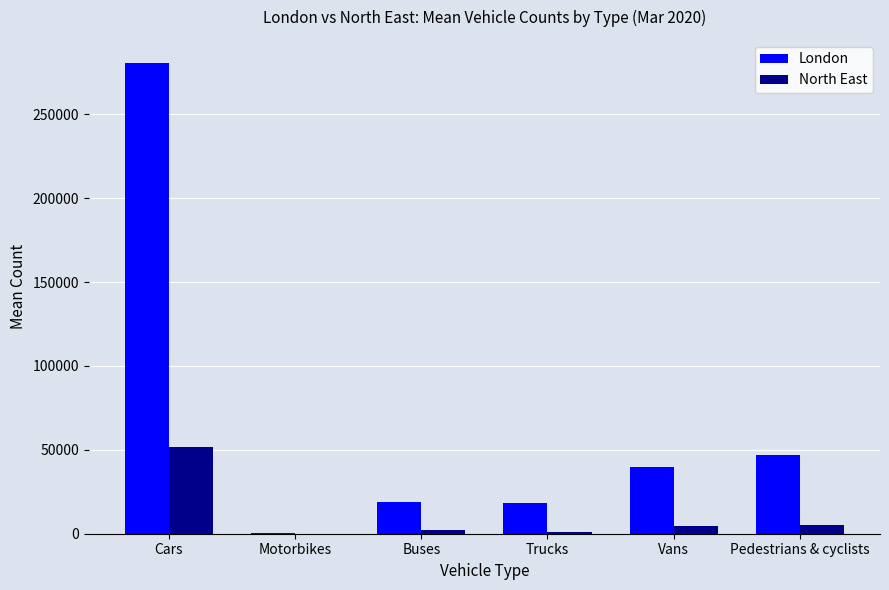

At which label does London first exceed 39864?

Cars